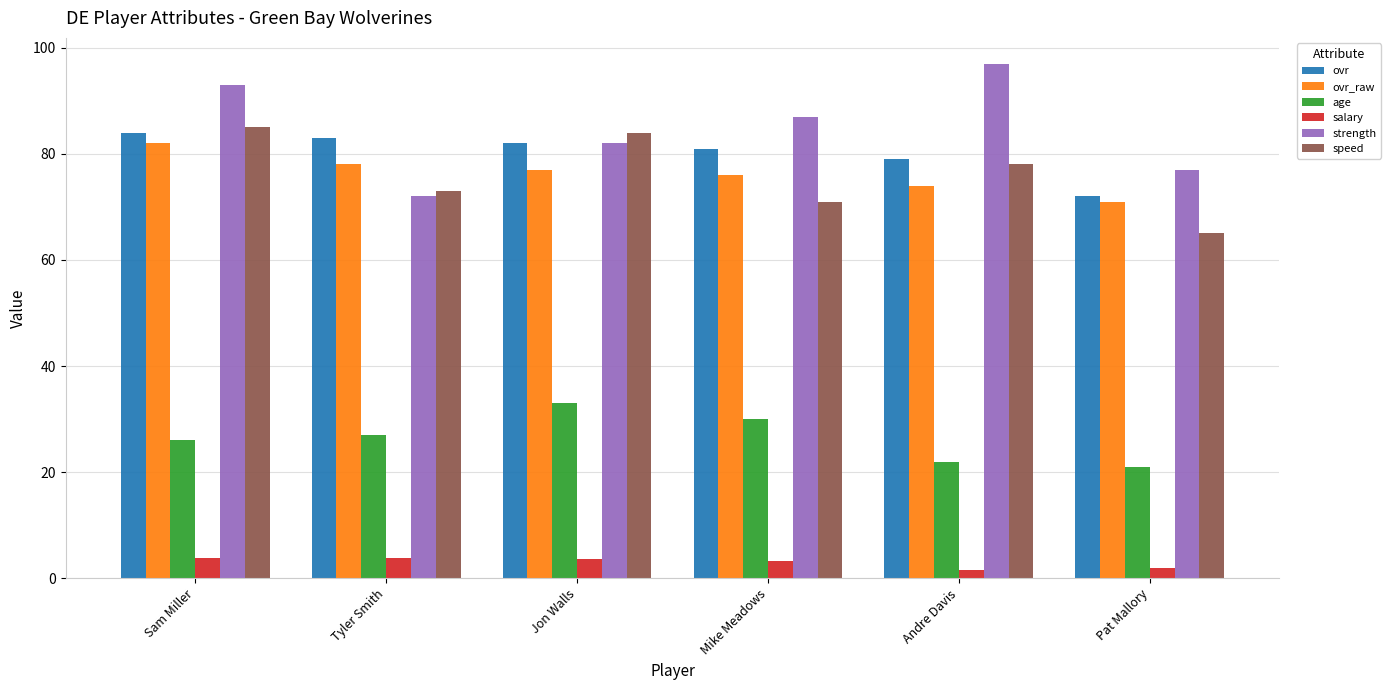

What is the approximate value of ovr_raw at Jon Walls?

77.0